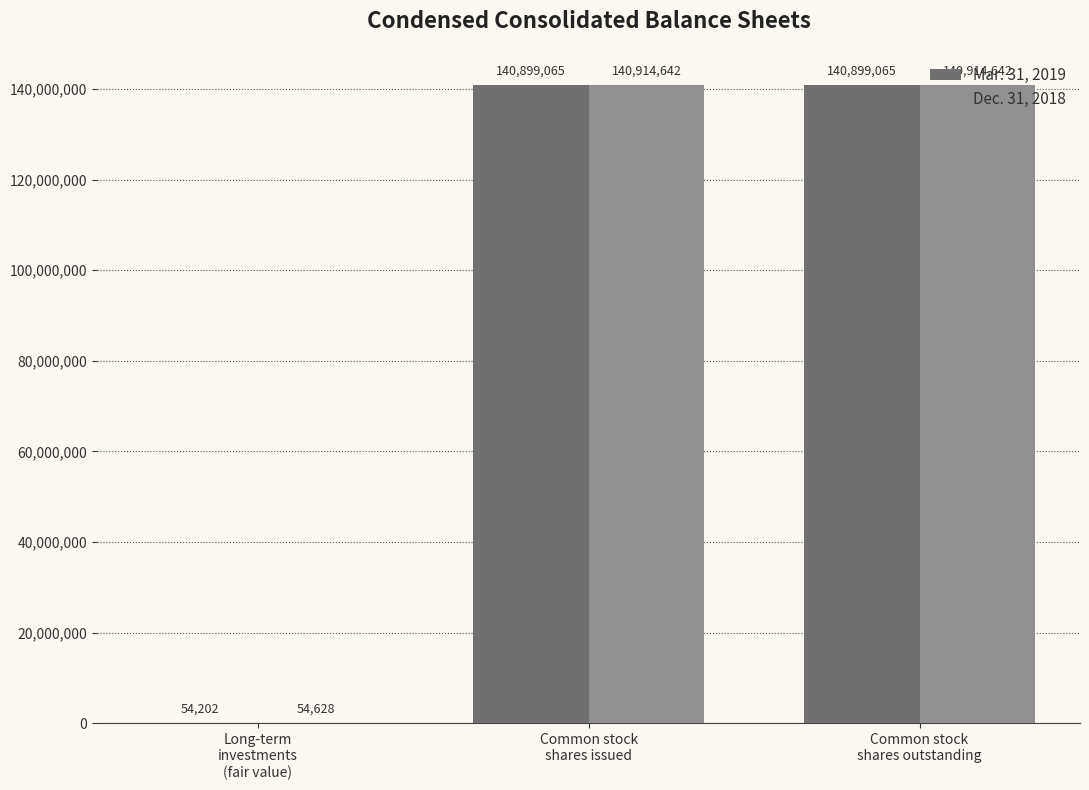

True or false: Mar. 31, 2019 has a value of 54202 at Long-term
investments
(fair value).

True